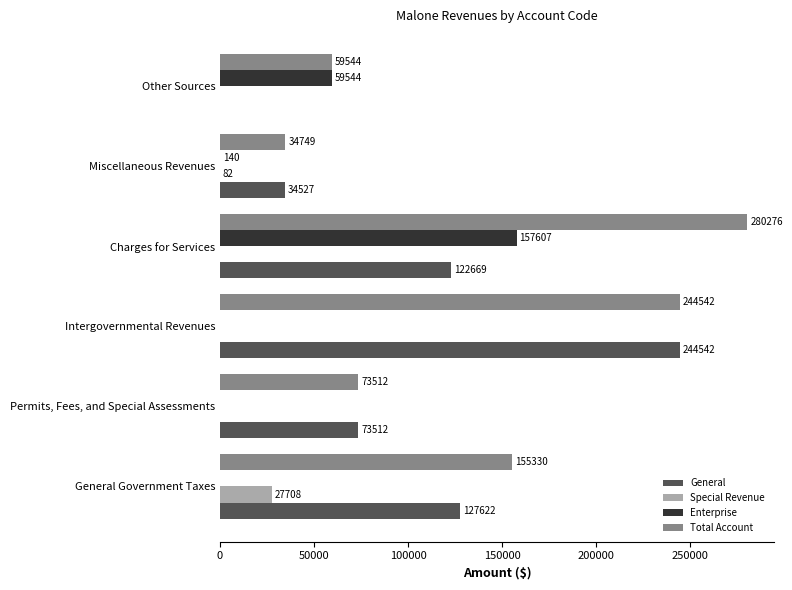

At which label is Total Account closest to 157512?

General Government Taxes